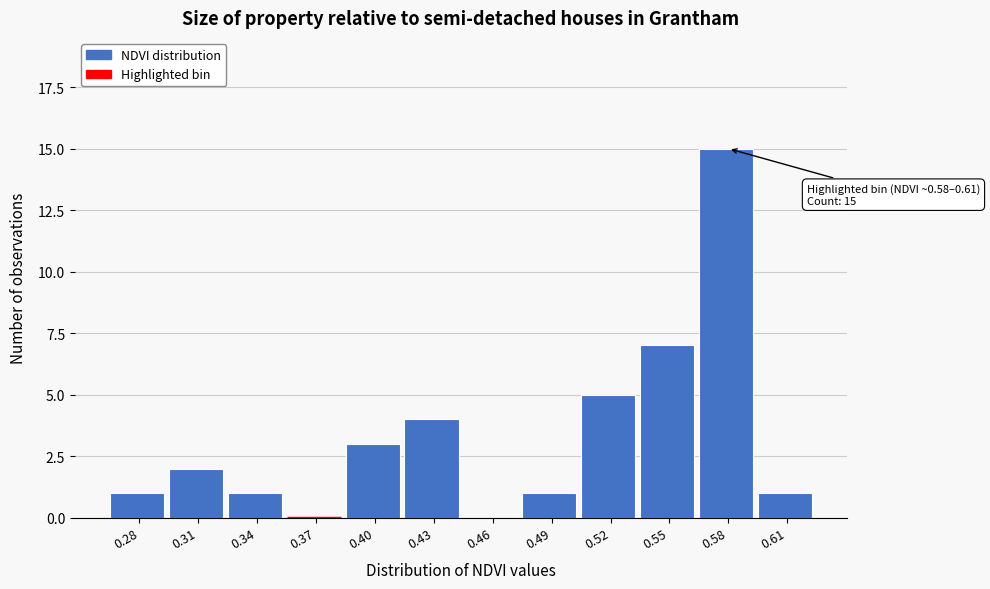

Reading right to left, list all the values displayed in this chart.

0.61=1	0.58=15	0.55=7	0.52=5	0.49=1	0.46=0	0.43=4	0.40=3	0.37=0	0.34=1	0.31=2	0.28=1